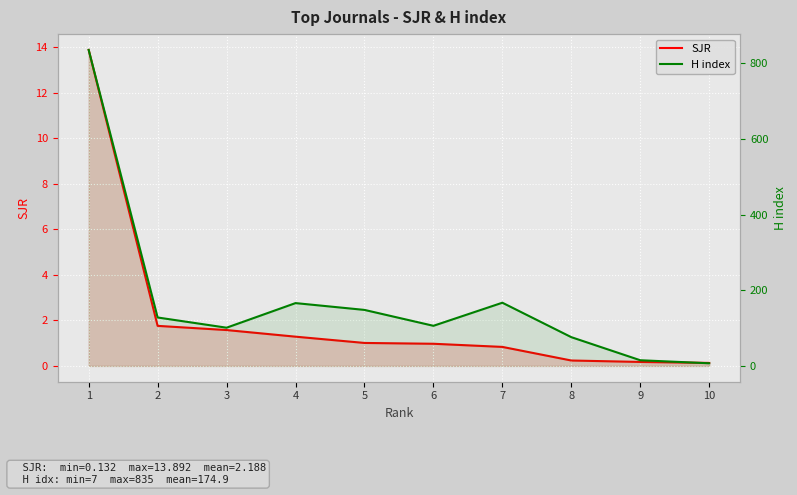

What are all the series names shown in the legend?

SJR, H index